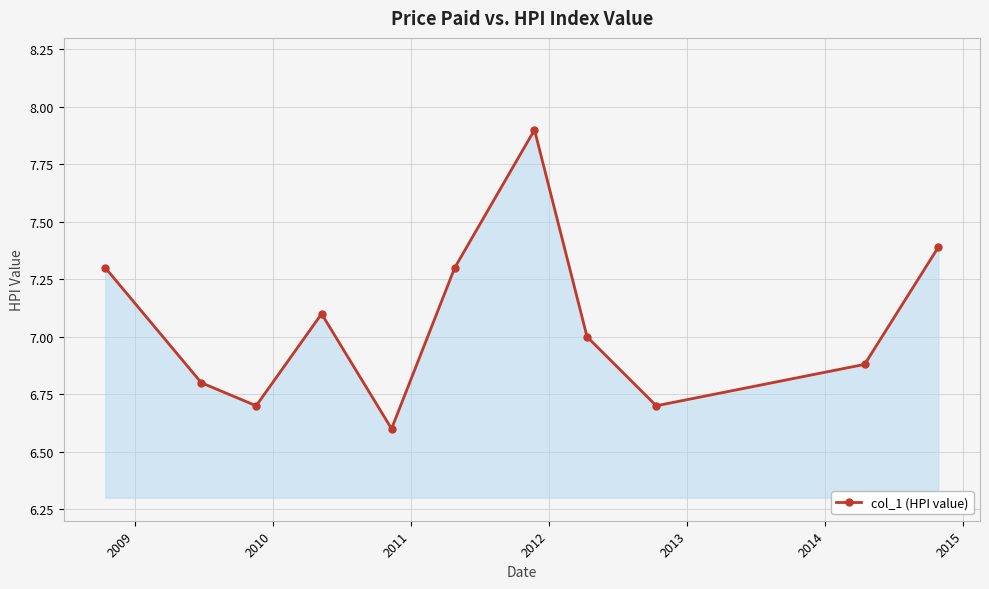

How many interior local peaks (higher than both neighbors) does the data have?

2